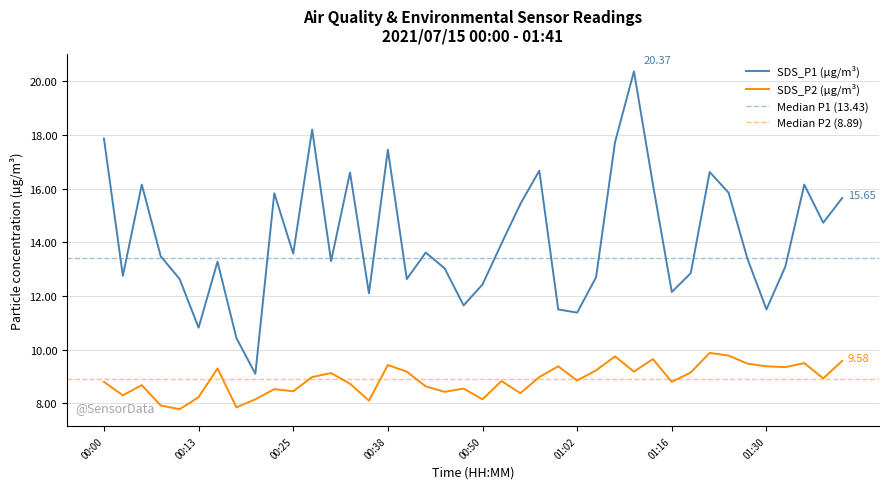

What is the lowest value of the SDS_P2 series?

7.8